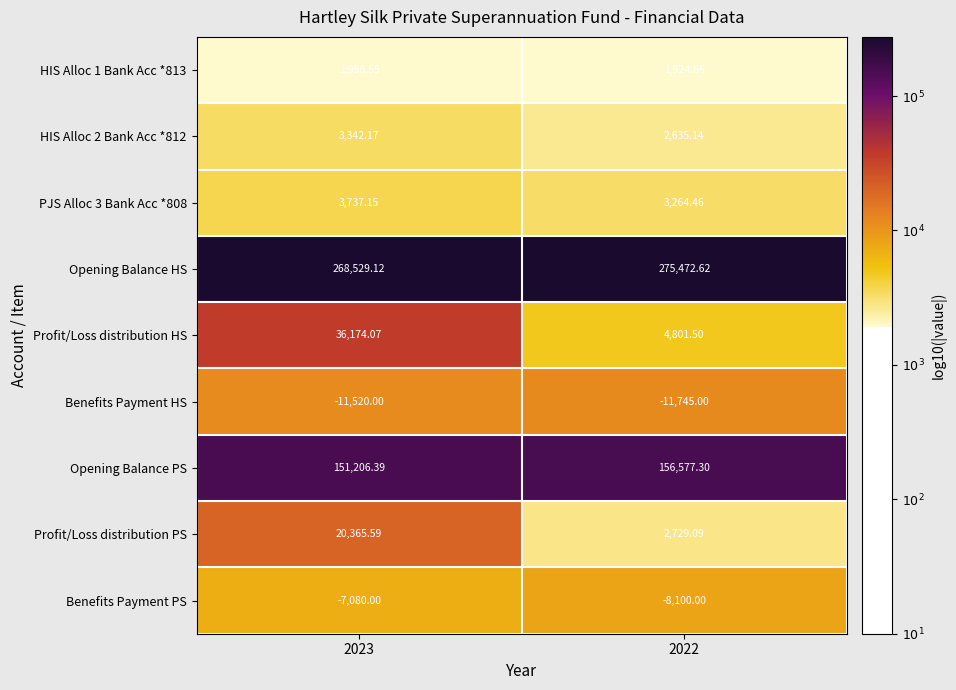

Which series has the widest spread of values?

Profit/Loss distribution HS